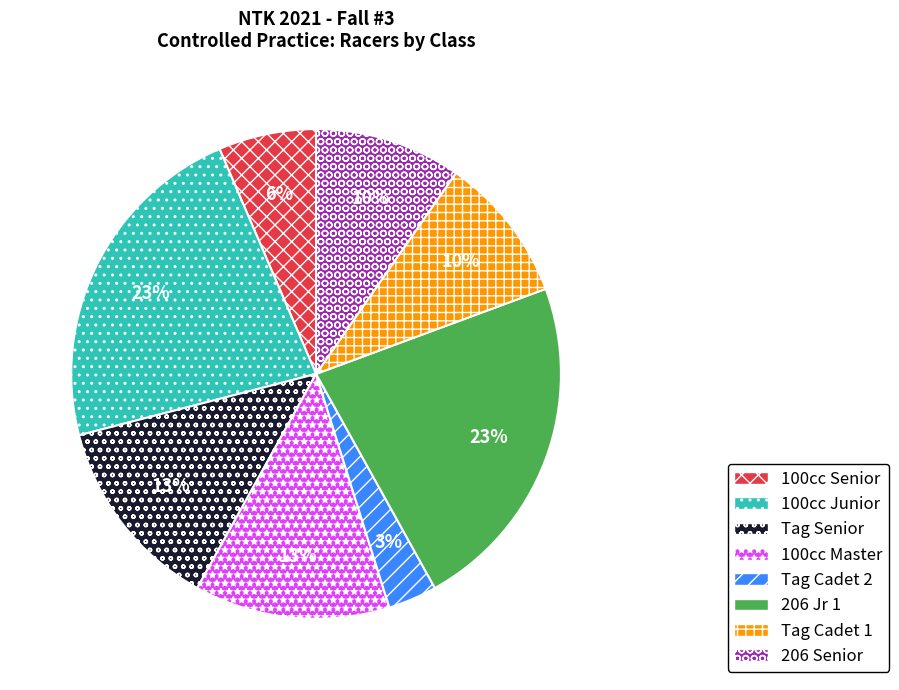

To the nearest percent, what is the average slice percentage?

12%